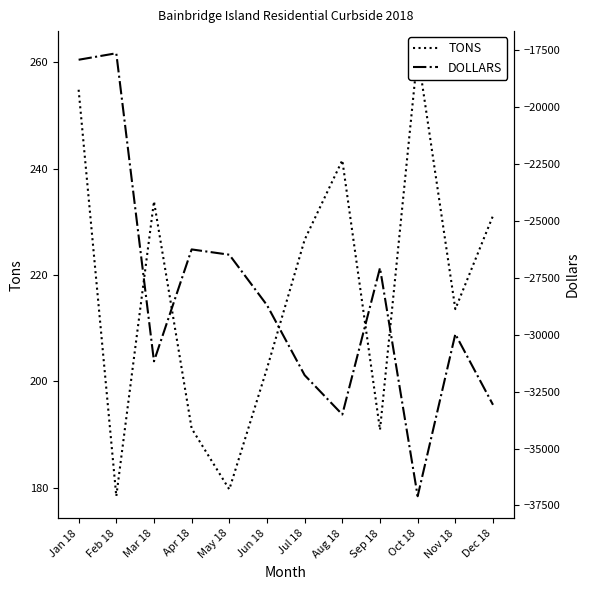

How many interior local peaks does the DOLLARS series have?

4